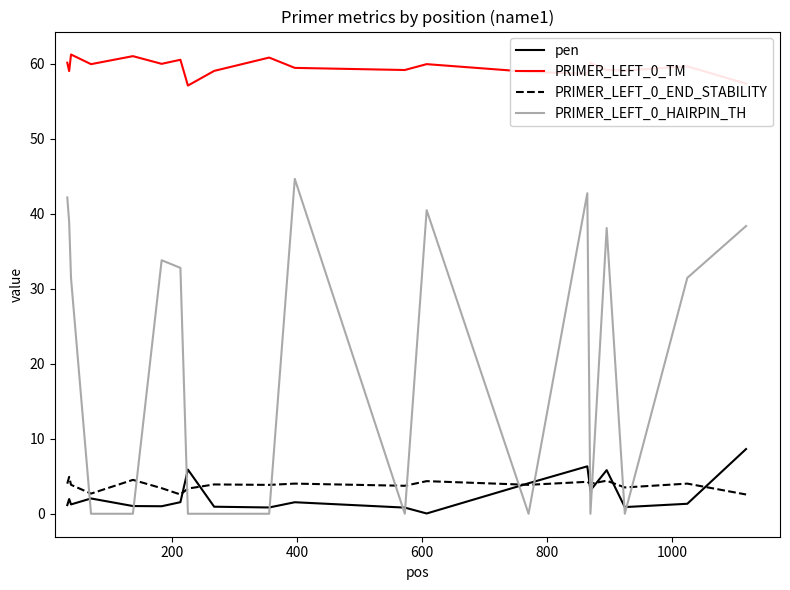

What is the minimum value for PRIMER_LEFT_0_END_STABILITY?

2.6